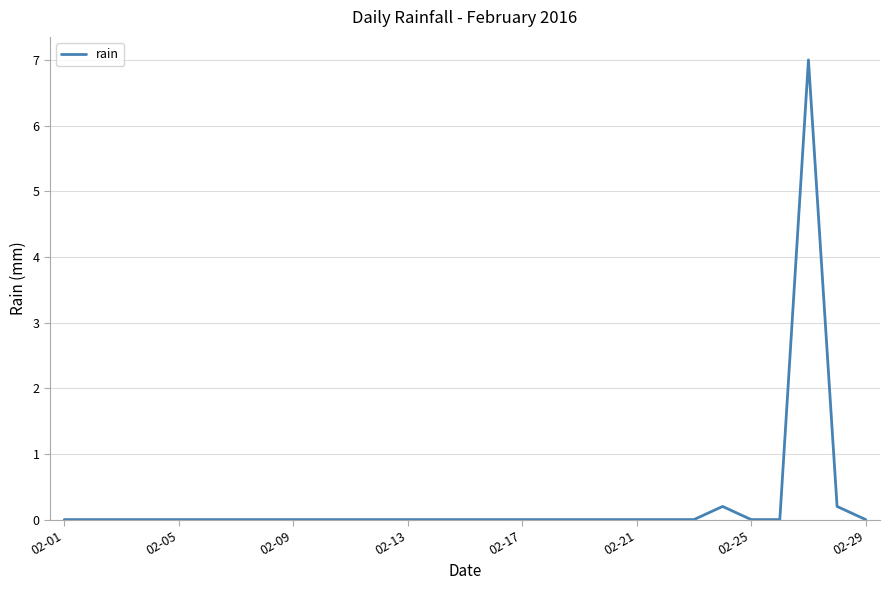

What is the average value?

0.3